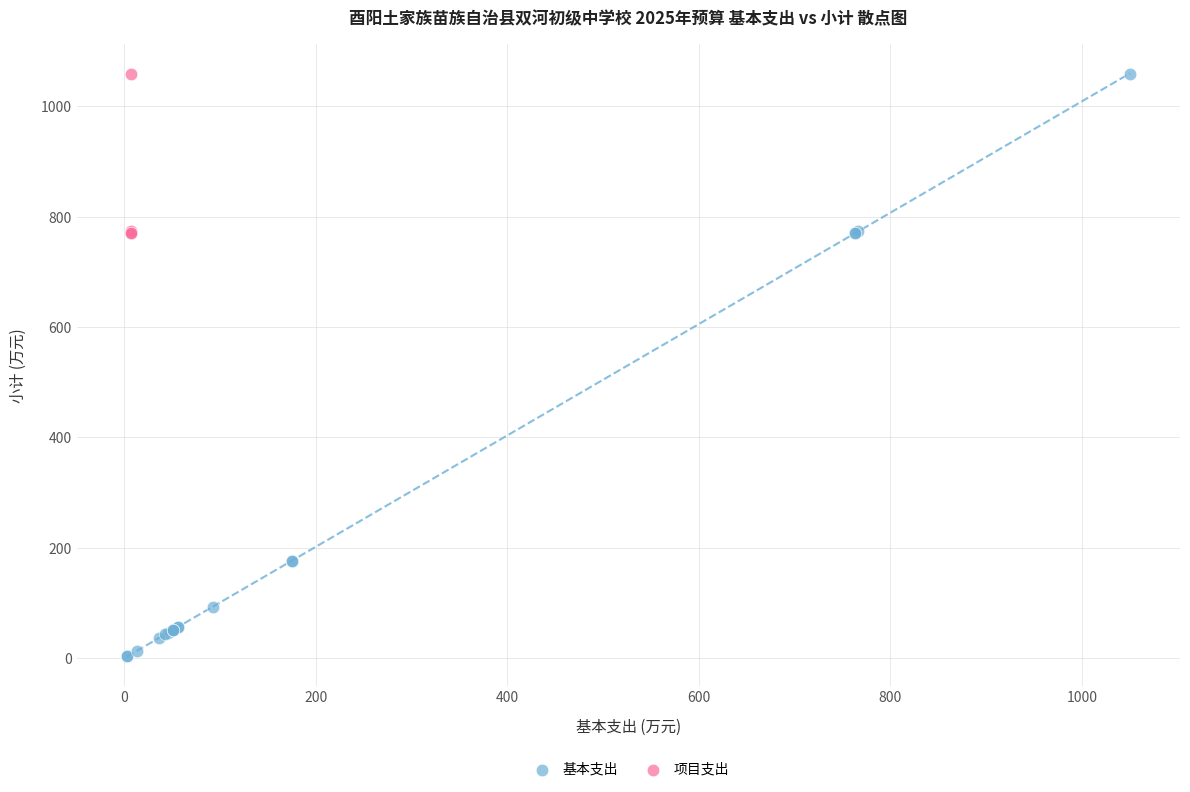

Which series reaches the minimum Y coordinate?

基本支出